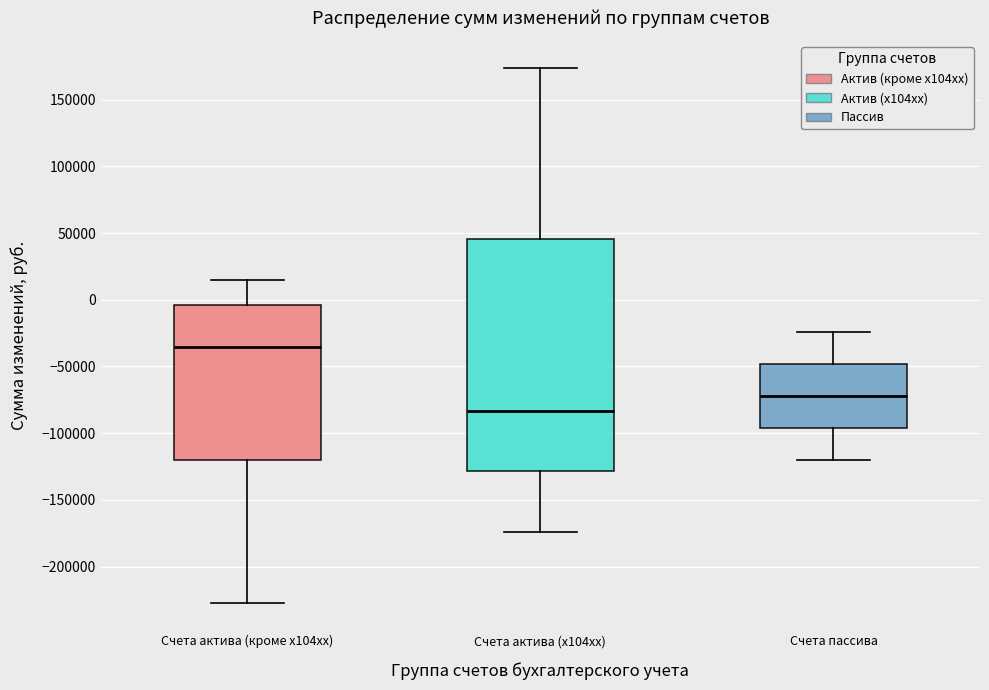

Which box is the tallest, from its lower edge to its upper edge?

Счета актива (х104хх)